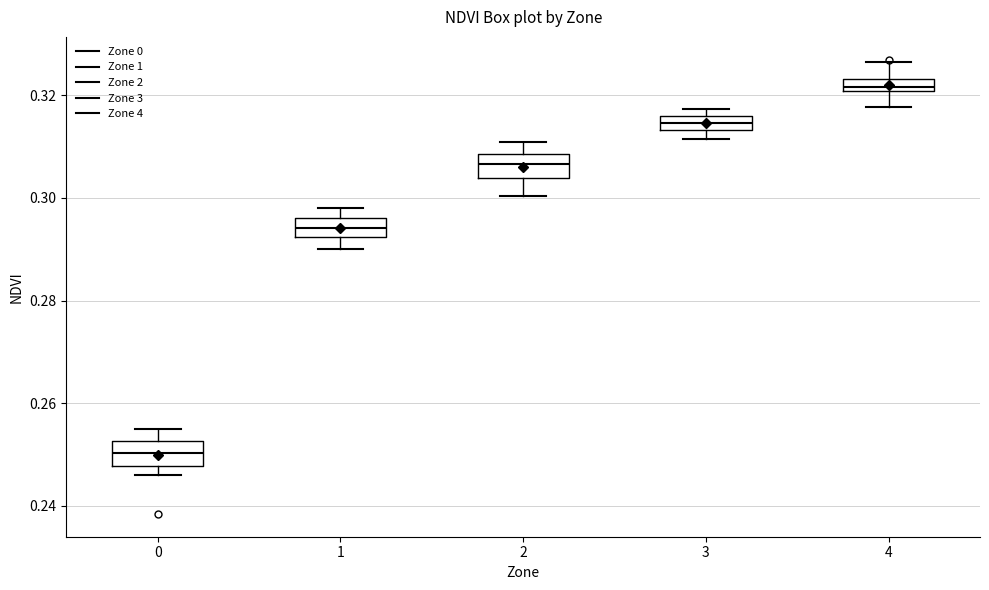

Where does the lower whisker of the box at x = 1 end on the y-axis? The values are not printed on the chart, so give them approximately, as read against the axis.

0.290